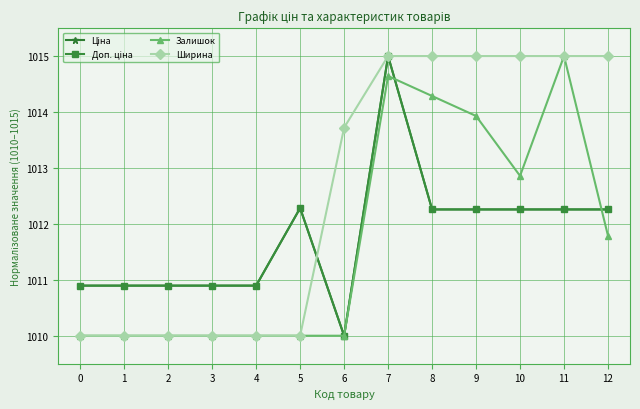

True or false: Ширина and Залишок cross at least once.

False